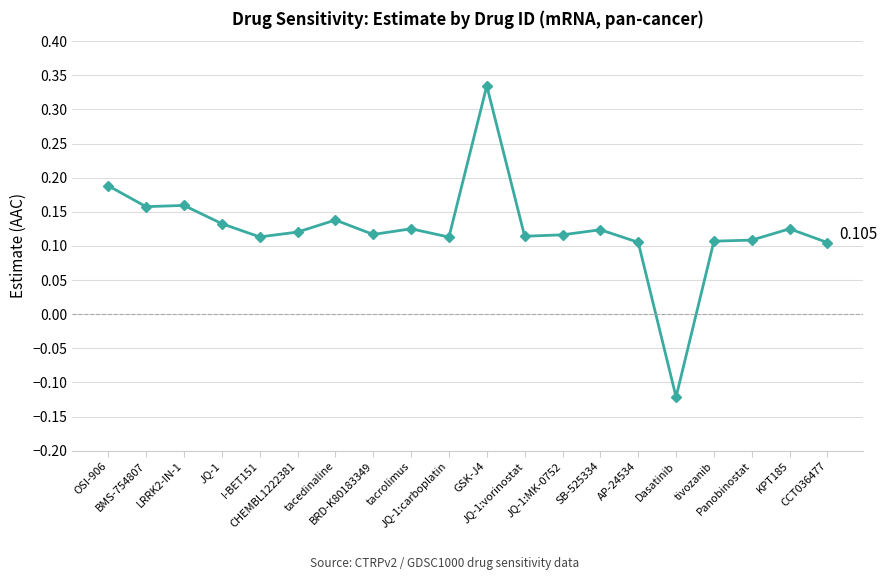

True or false: there are more than 0 points higher than both neighbors.

True